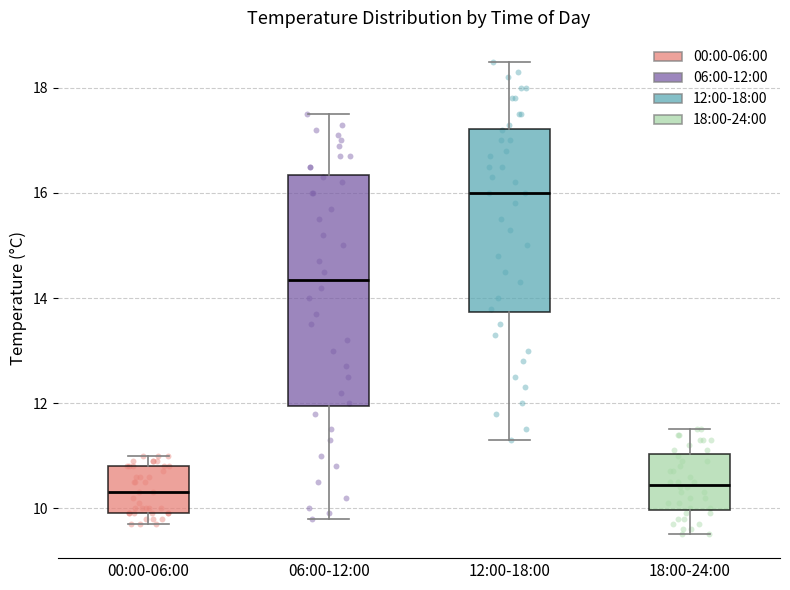

Which box's median line is the highest?

12:00-18:00